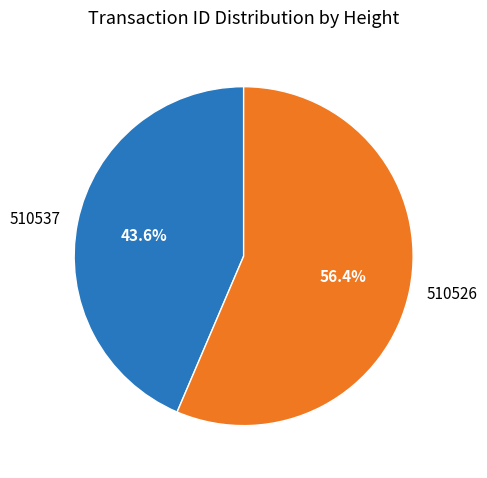

Which category has the smallest portion of the pie?

510537